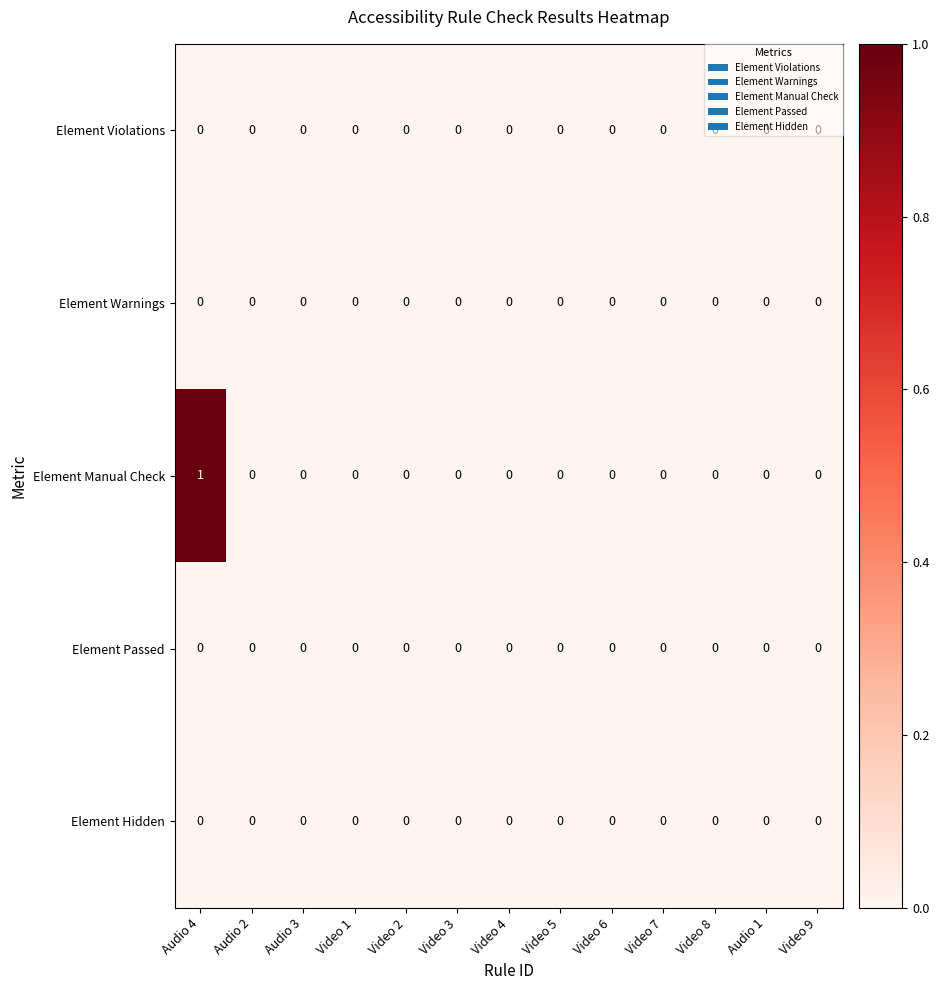

At which category is the sum across all series the highest?

Audio 4